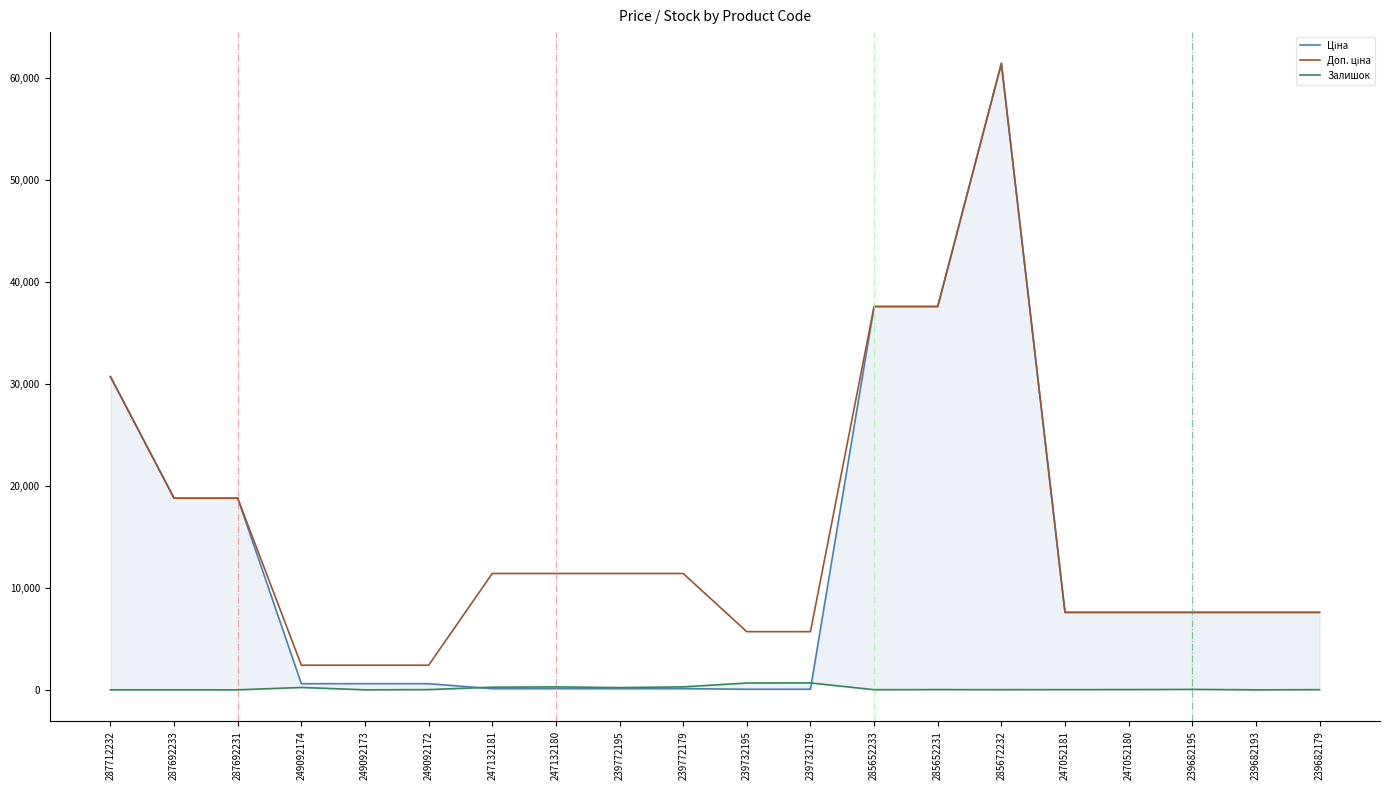

Between 285652231 and 247132180, which is larger?

285652231